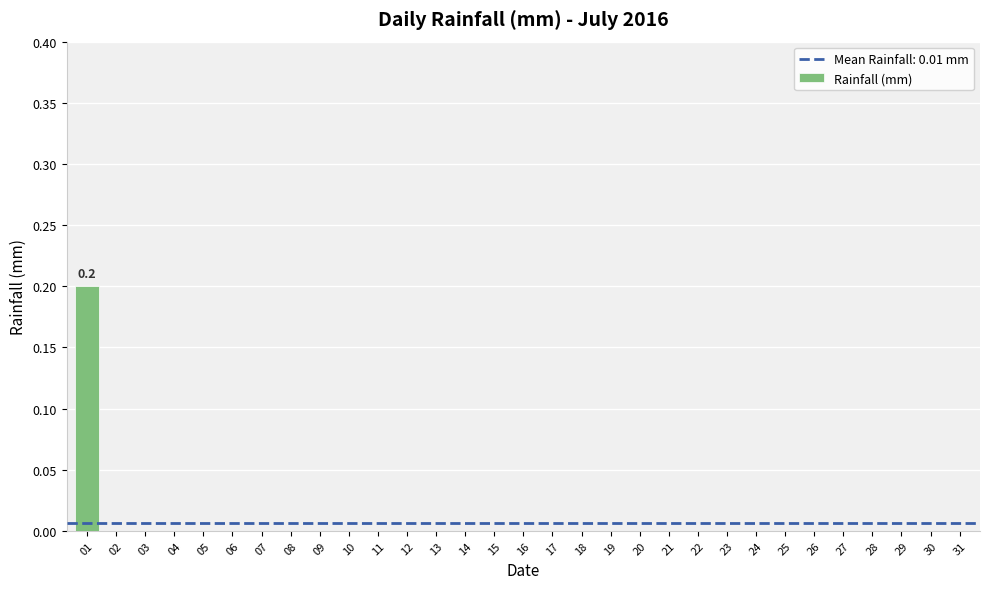

The value at 16 is 0.1. True or false?

False